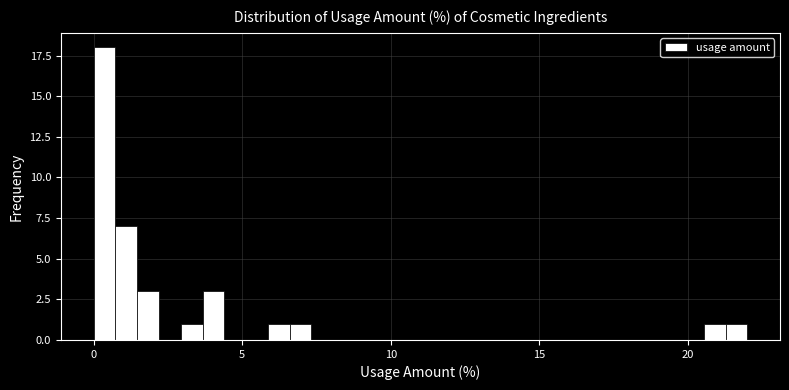

Read against the x-axis, roughly where is the centre of the tallest bar?

0.5